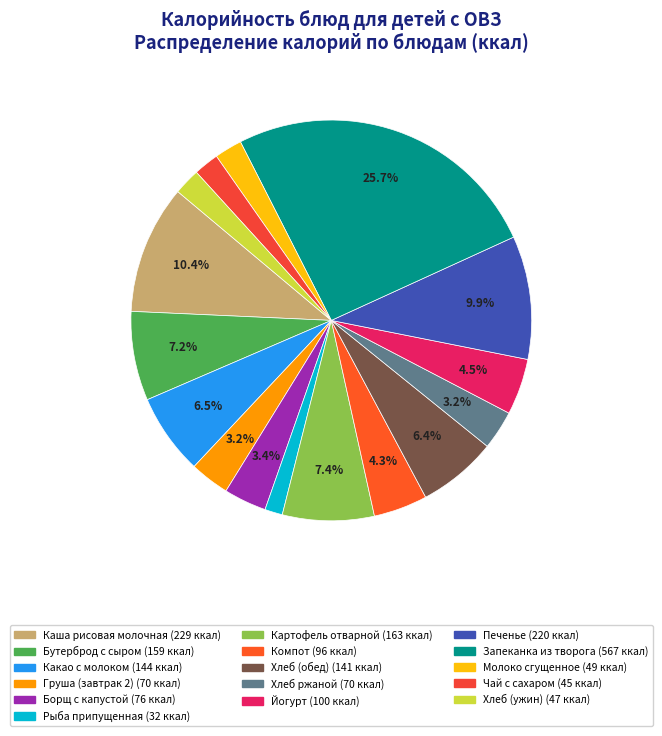

True or false: Компот accounts for 4% of the total.

True